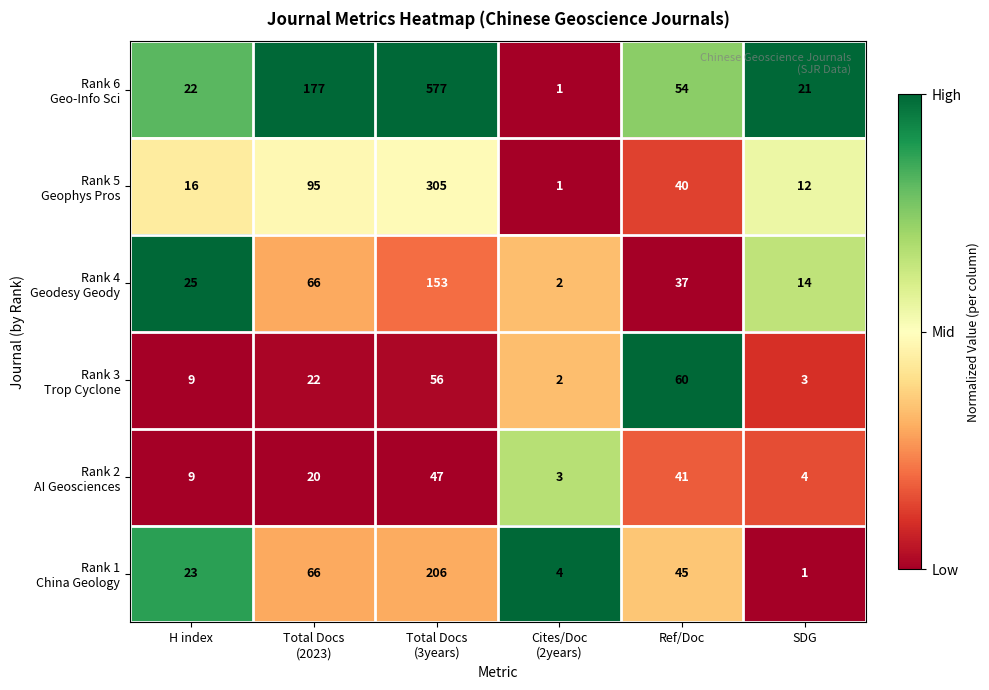

What is the spread (max minus min) of values at SDG?

20